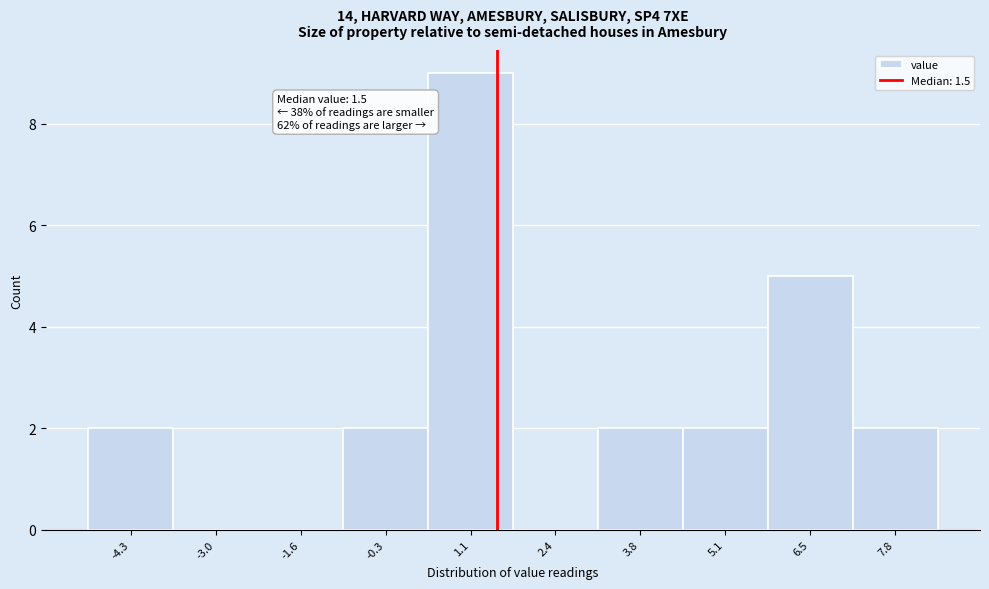

Which range on the x-axis has the tallest bar?

0.40 to 1.75